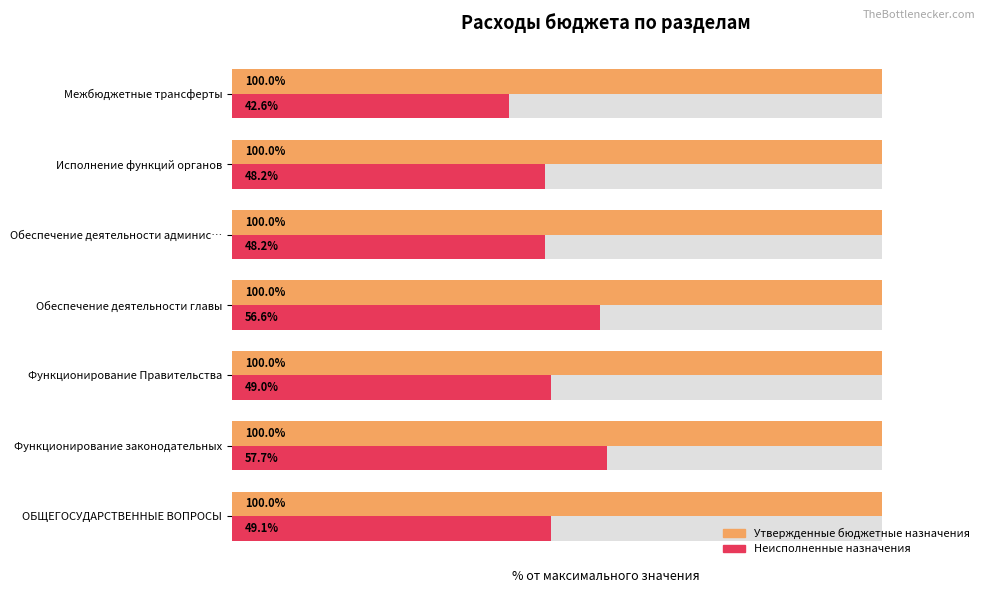

What is the sum of the Неисполненные назначения values at Функционирование законодательных and Обеспечение деятельности главы?

114.2